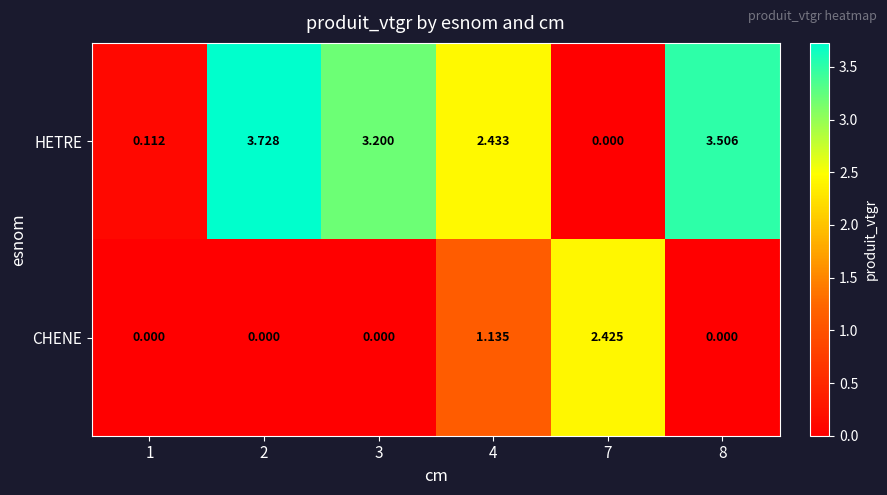

Is the value of CHENE at 2 greater than the value of HETRE at 1?

No